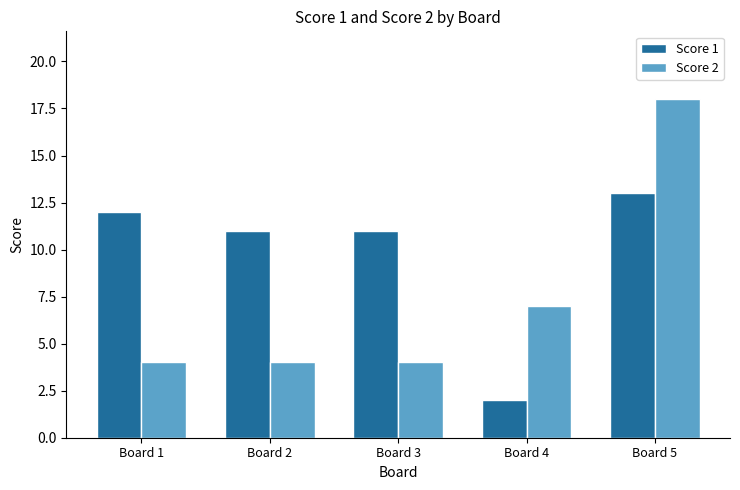

Between Board 3 and Board 4, which series saw the biggest shift?

Score 1